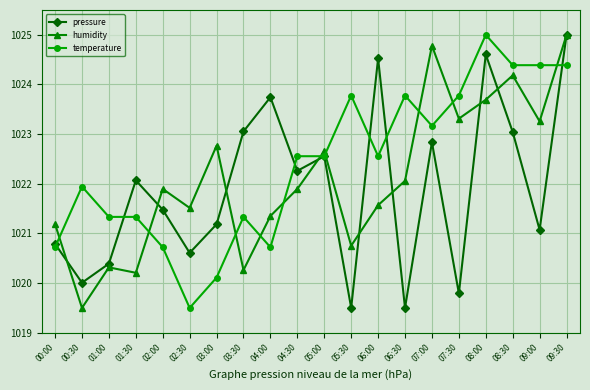

At 01:30, list the series in order from smallest to largest.

humidity, temperature, pressure